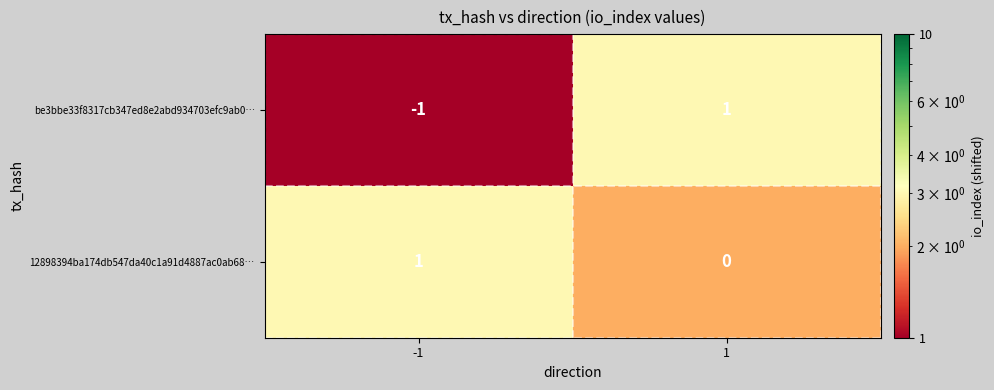

Which series has the largest total across all categories?

12898394ba174db547da40c1a91d4887ac0ab68…